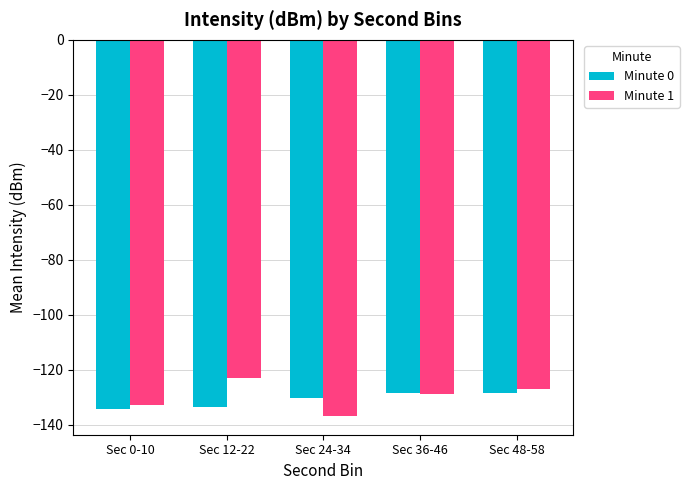

What is the label of the 5th bar from the right?

Sec 0-10